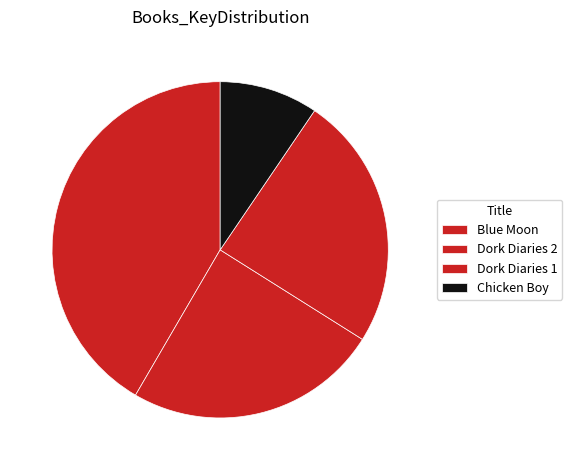

Is the sum of Blue Moon and Chicken Boy greater than half?

Yes